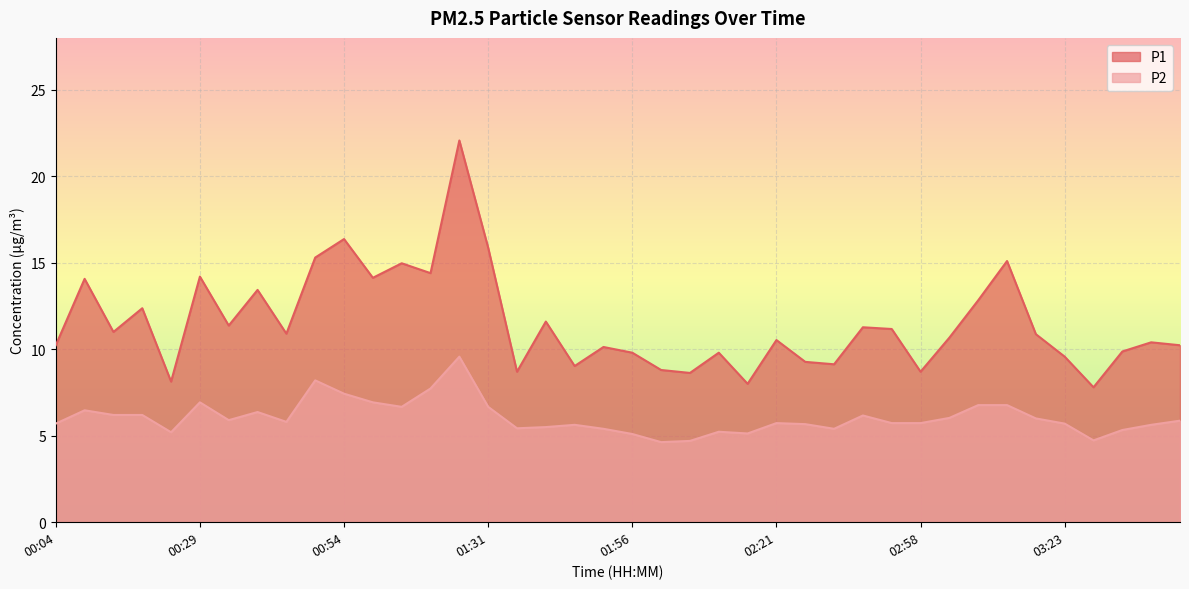

Reading left to right, list all the values displayed in this chart.

P1: 10.2	14.1	11.0	12.4	8.1	14.2	11.4	13.4	10.9	15.3	16.4	14.1	15.0	14.4	22.1	15.9	8.7	11.6	9.0	10.1	9.8	8.8	8.6	9.8	8.0	10.5	9.3	9.1	11.3	11.2	8.7	10.7	12.8	15.1	10.9	9.6	7.8	9.9	10.4	10.2
P2: 5.7	6.5	6.2	6.2	5.2	6.9	5.9	6.4	5.8	8.2	7.4	6.9	6.7	7.7	9.6	6.7	5.4	5.5	5.6	5.4	5.1	4.6	4.7	5.2	5.1	5.7	5.7	5.4	6.2	5.7	5.7	6.0	6.8	6.8	6.0	5.7	4.7	5.3	5.6	5.9